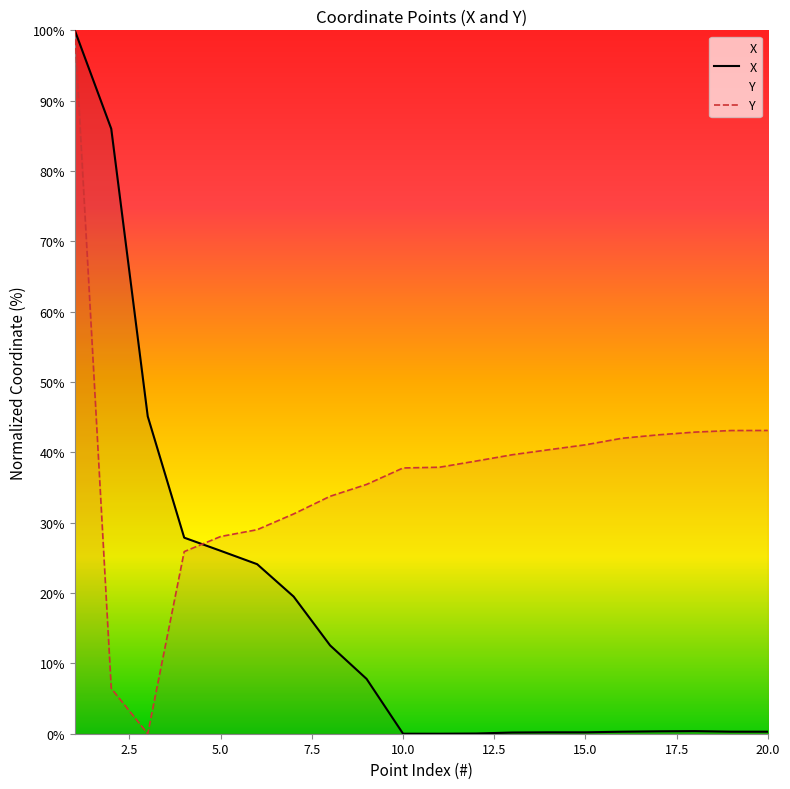

What is the value of the Y point at the 13th from the left?

39.7